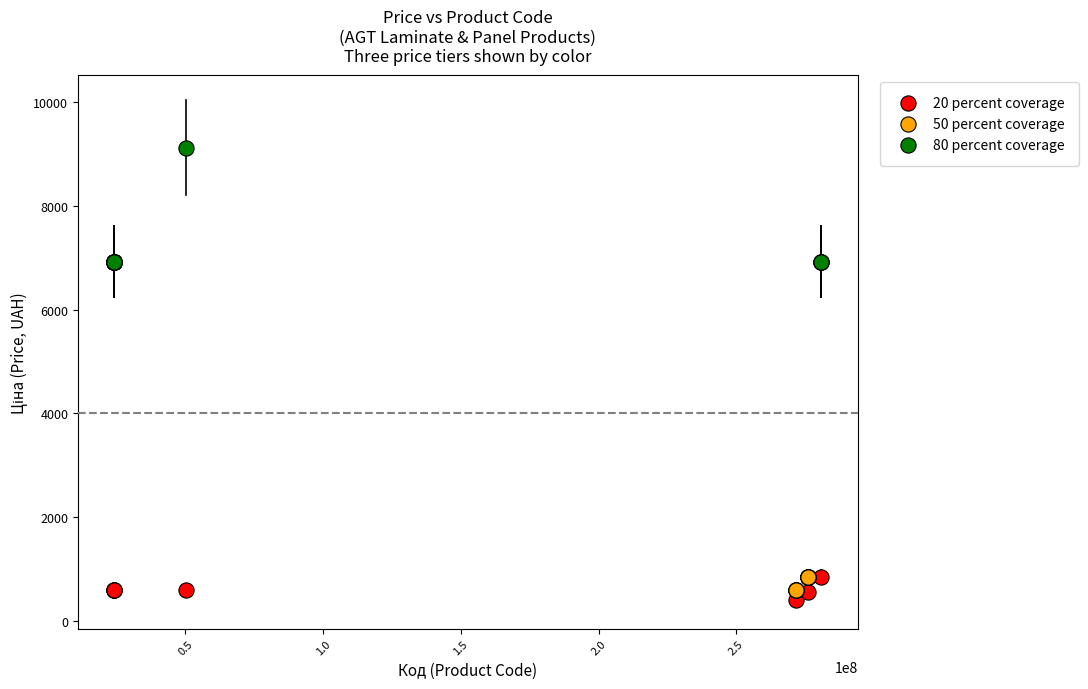

Which series has the largest Y range (max minus min)?

80 percent coverage